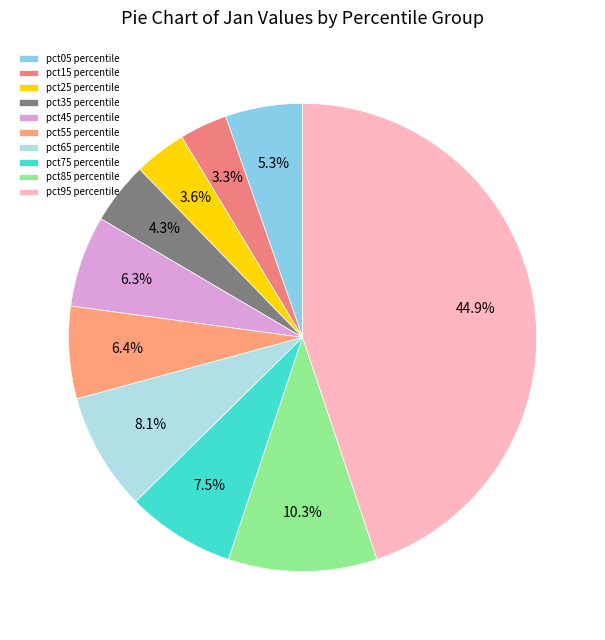

The pct15 slice represents 3% of the pie. True or false?

True